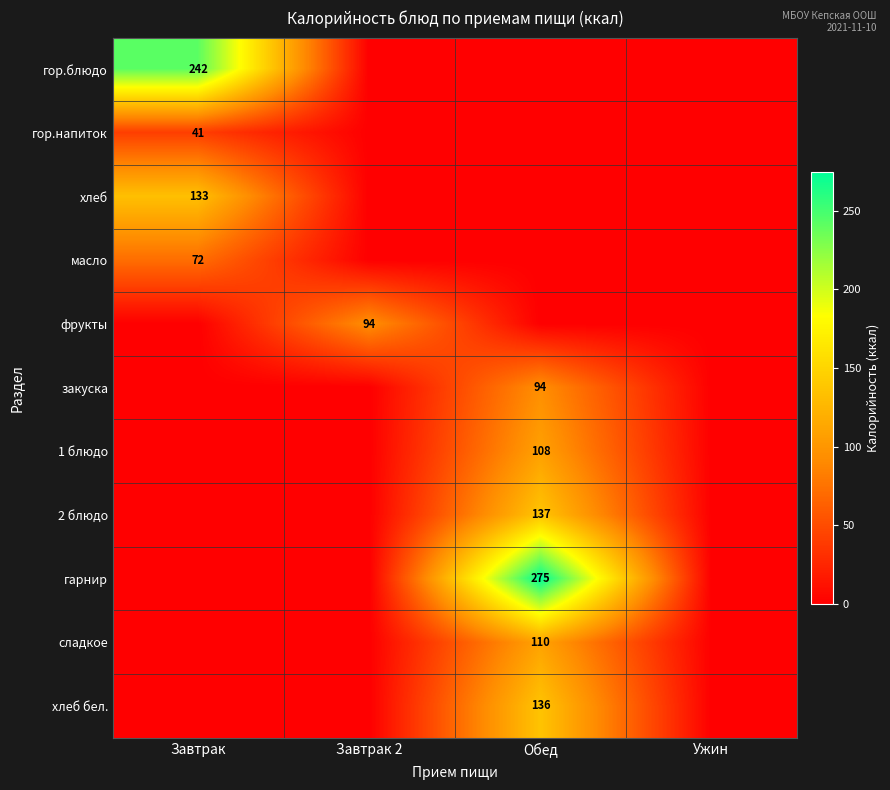

The масло series shows 50 at Завтрак. True or false?

False